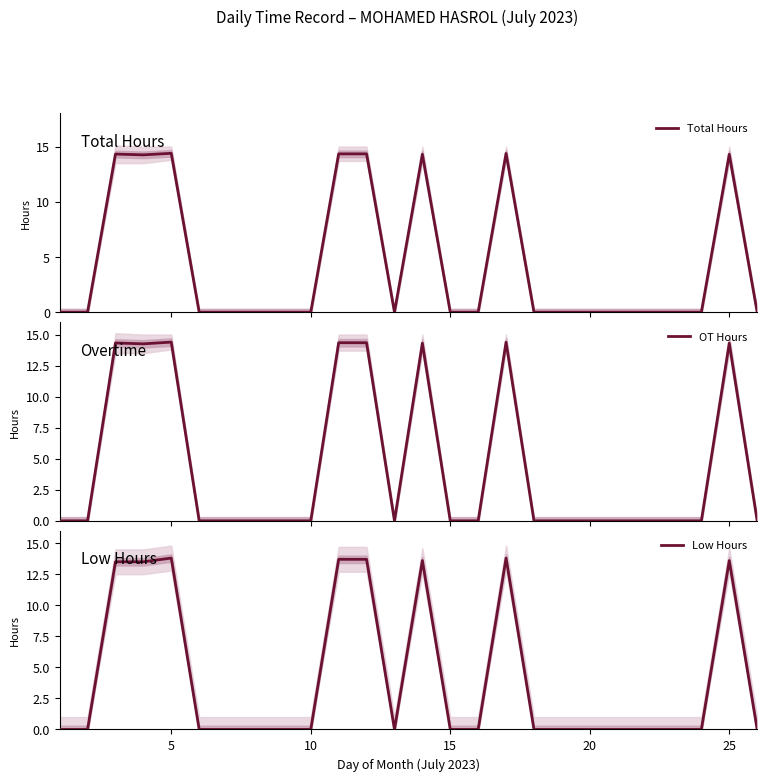

What is the average value of the Total Hours series?

4.4